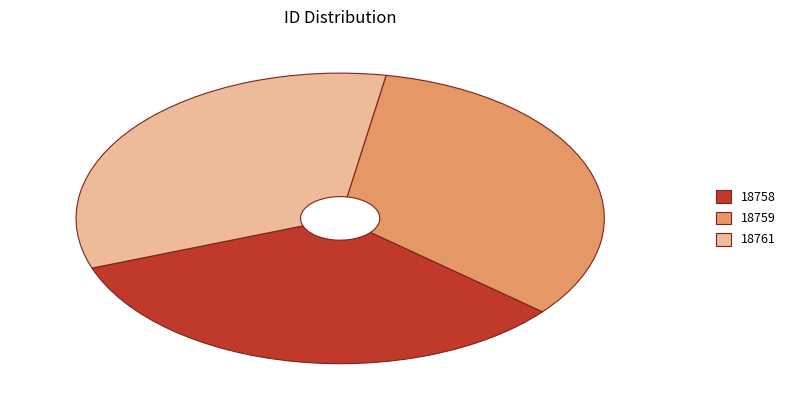

Is 18761 the majority of the pie?

No